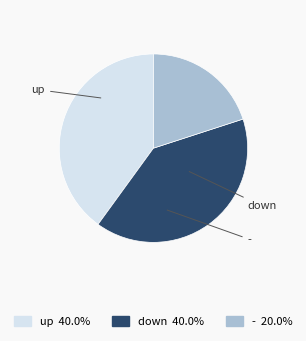

To the nearest percent, what is the difference between the up and - slice percentages?

20%